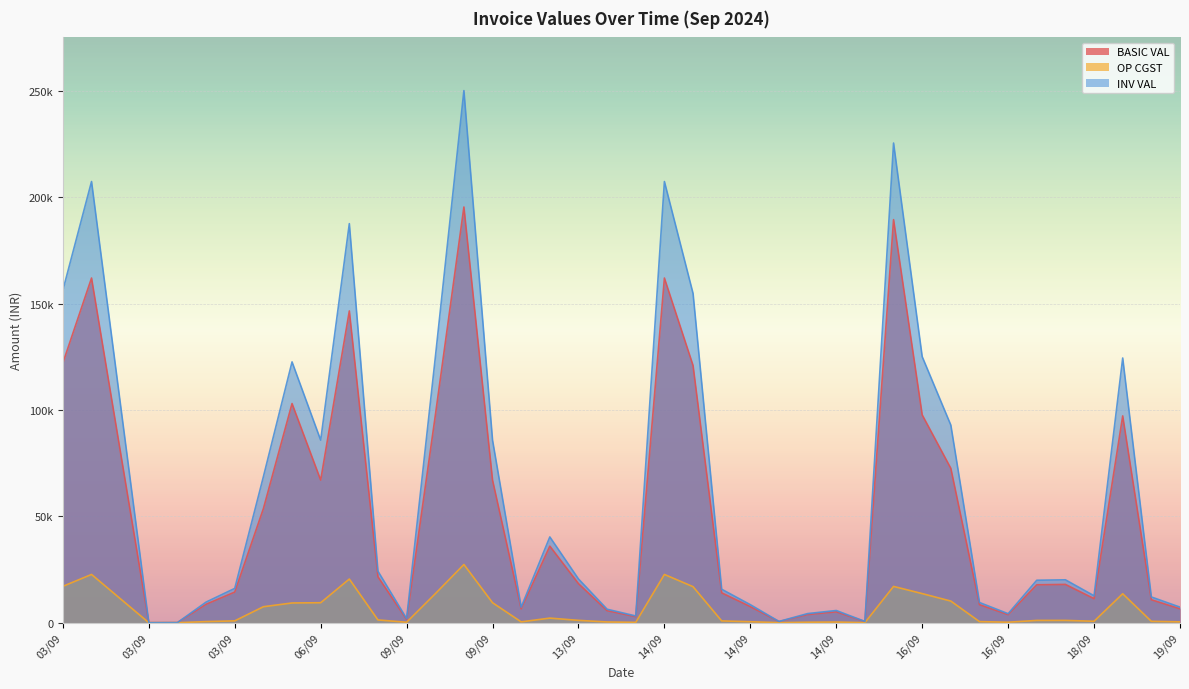

Does the chart display data point markers on the line(s)?

No